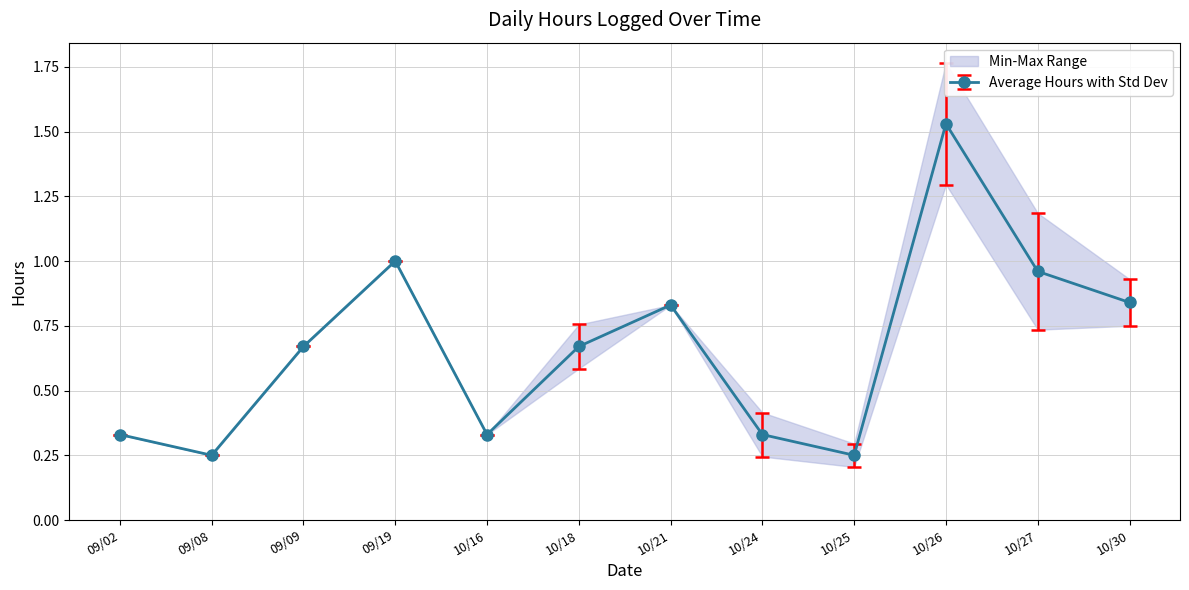

Between 10/18 and 10/30, which is larger?

10/30